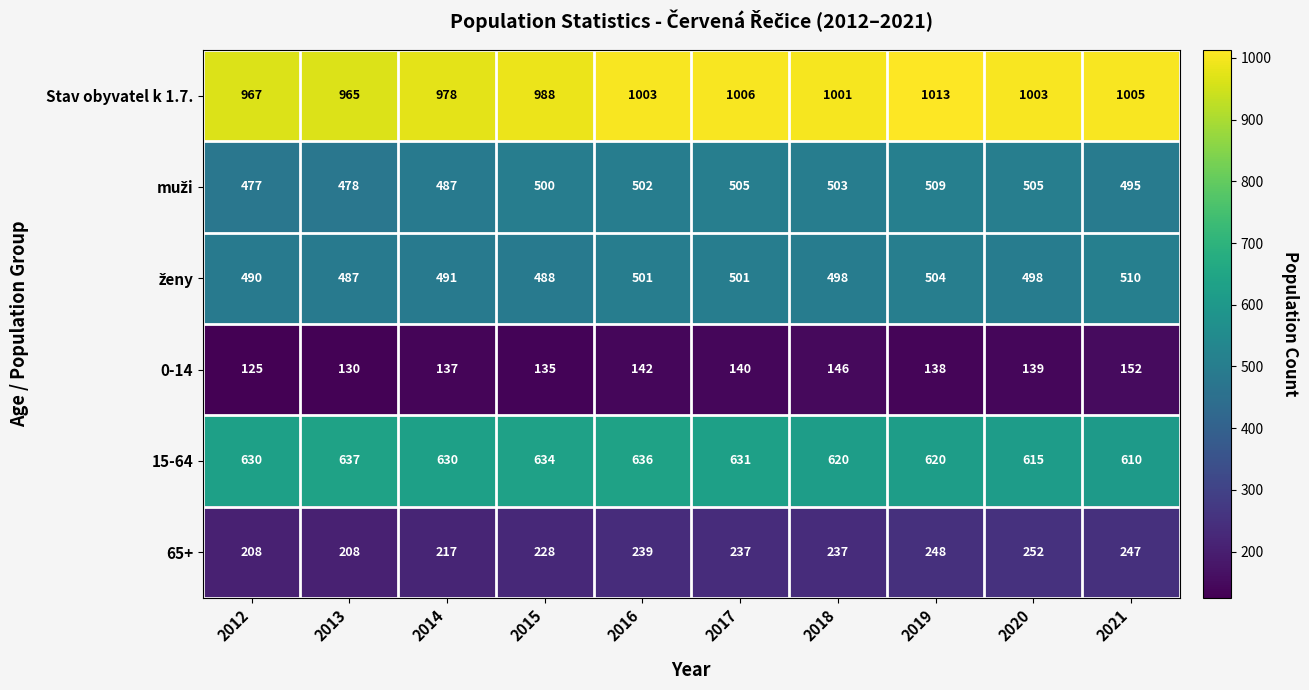

Count the number of data series in this chart.

6